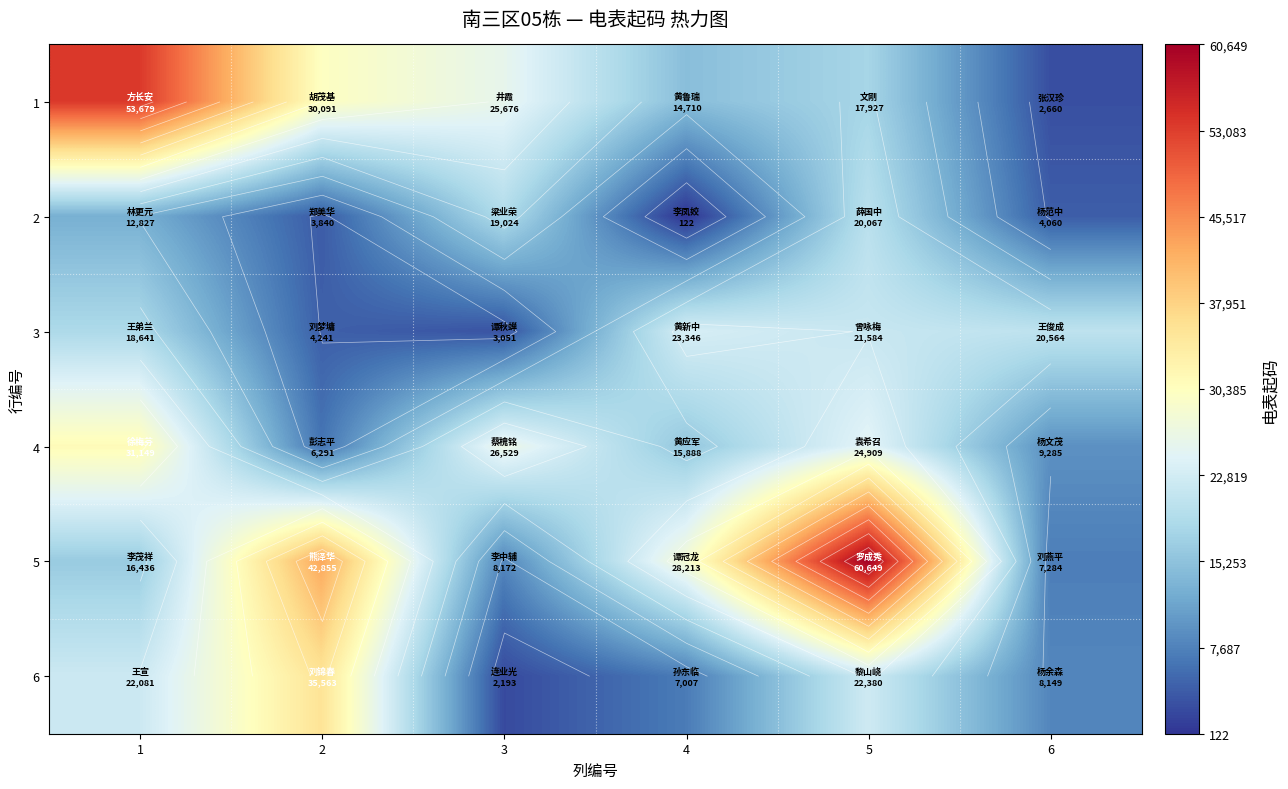

At which label does 5 reach its minimum?

6